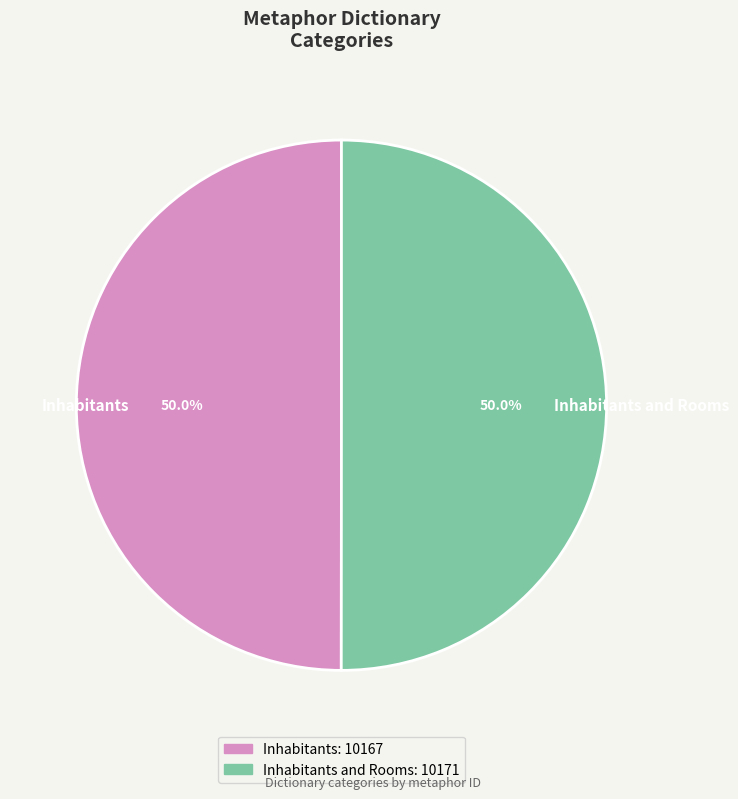

How much of the chart is everything except Inhabitants?

50.0%